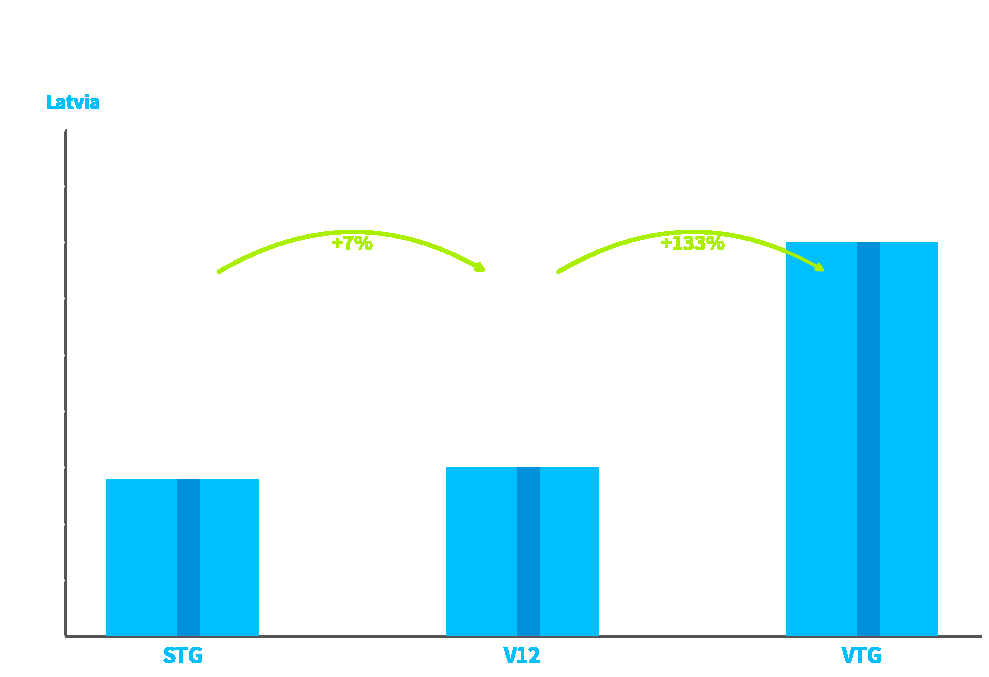

What is the change in value from STG to VTG?

+21